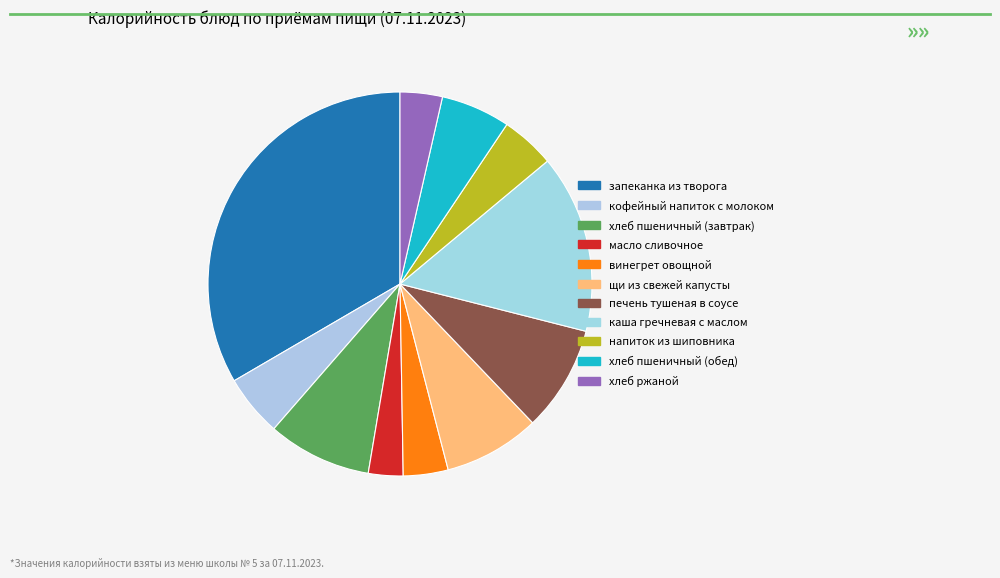

The винегрет овощной slice represents 4% of the pie. True or false?

True